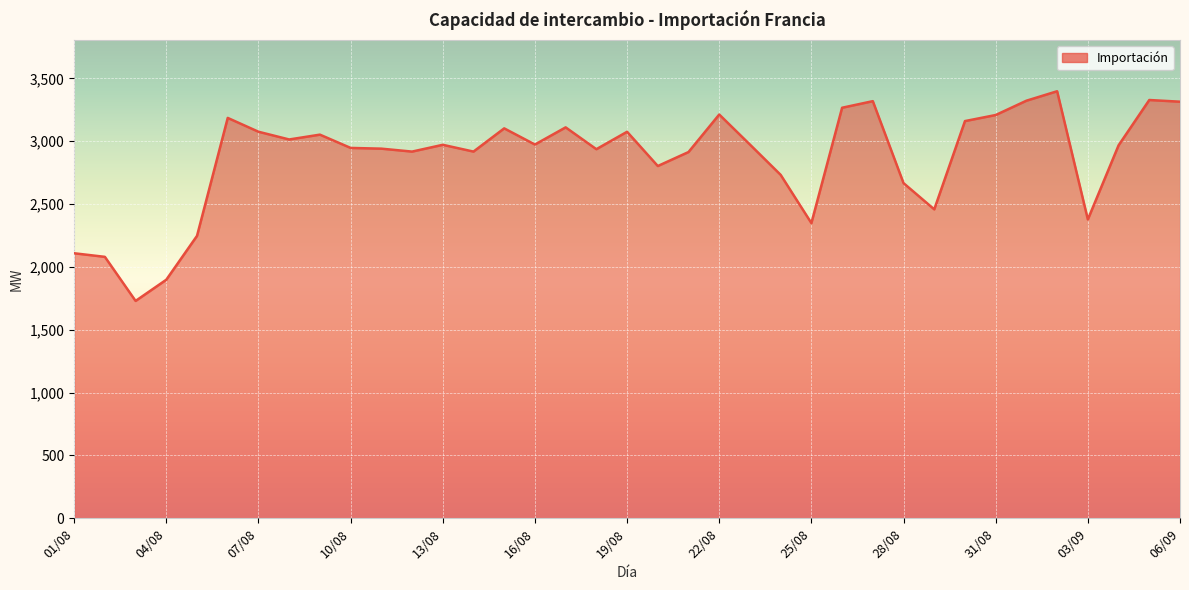

What is the smallest value displayed?

1729.2